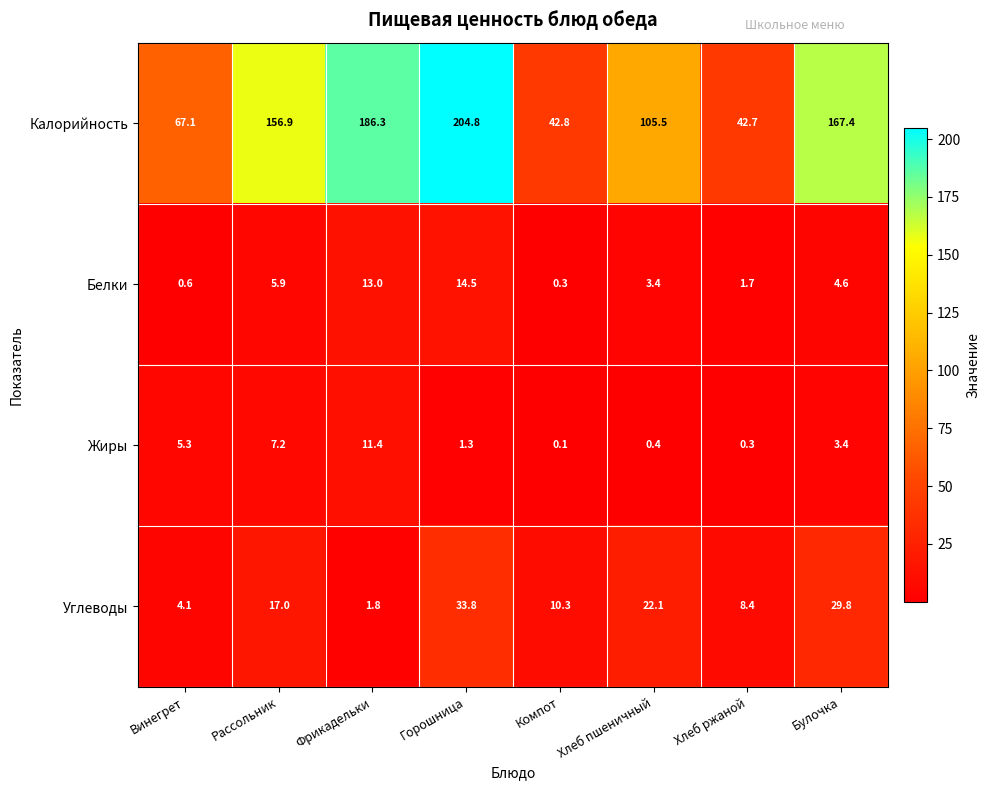

Rank the series by their maximum value, from highest to lowest.

Калорийность, Углеводы, Белки, Жиры